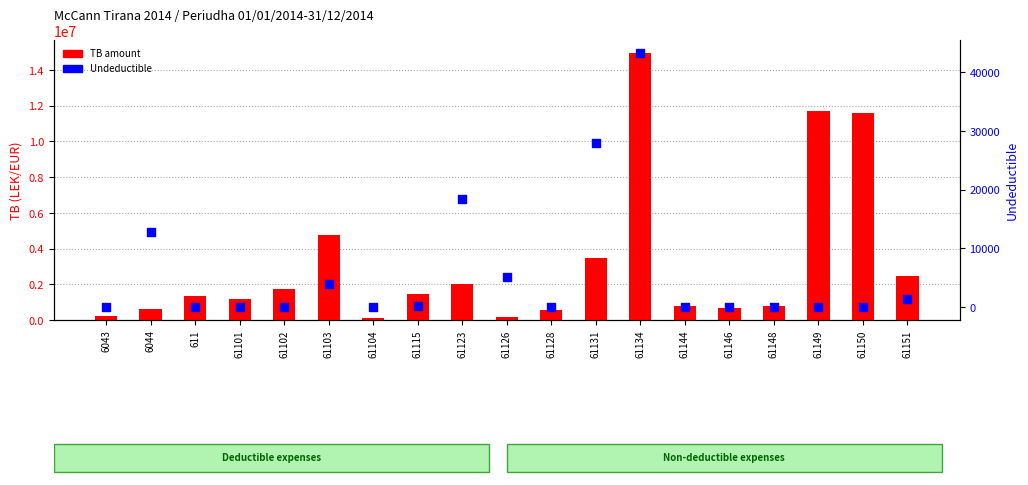

What is the total value across all series at 61103?

4738986.9